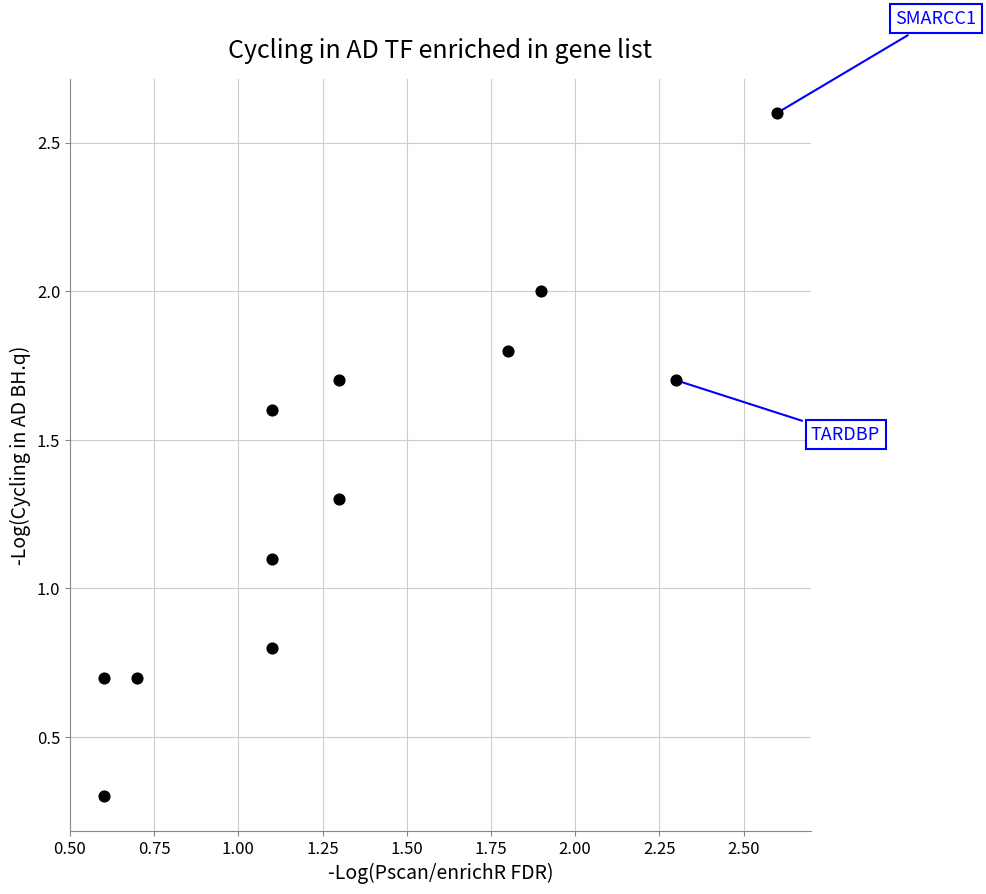

What Y value in the scatter plot is closest to 1?

1.1